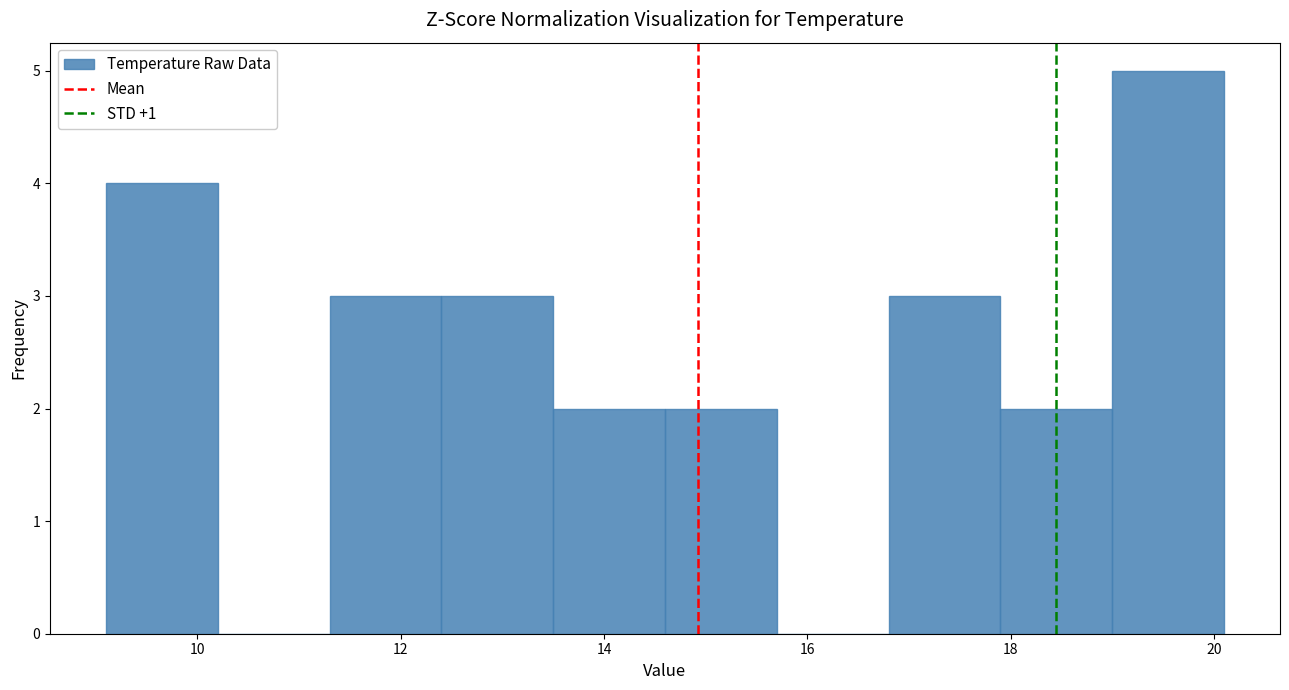

Reading left to right, transcribe this chart: for each bar, give the range it covers on the x-axis and its height. Neither the bar edges nor the heights are printed on the chart, so give them approximately, as read against the axes.

9.1 to 10.2: 4
10.2 to 11.3: 0
11.3 to 12.4: 3
12.4 to 13.5: 3
13.5 to 14.6: 2
14.6 to 15.7: 2
15.7 to 16.8: 0
16.8 to 17.9: 3
17.9 to 19.0: 2
19.0 to 20.1: 5